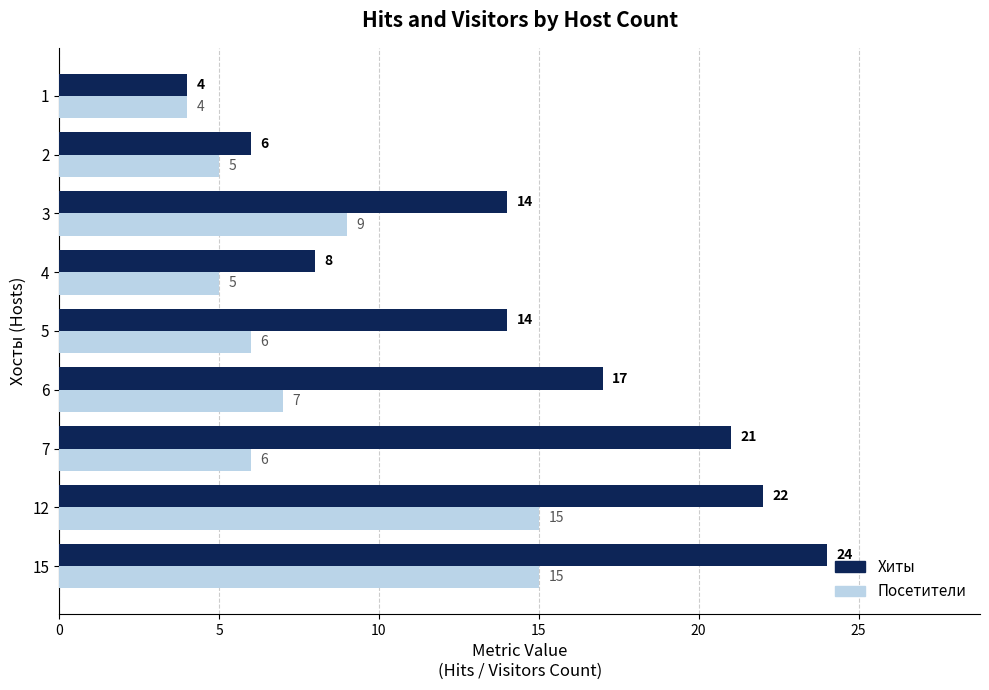

What is the difference between the second highest and second lowest values in the Посетители series?

10